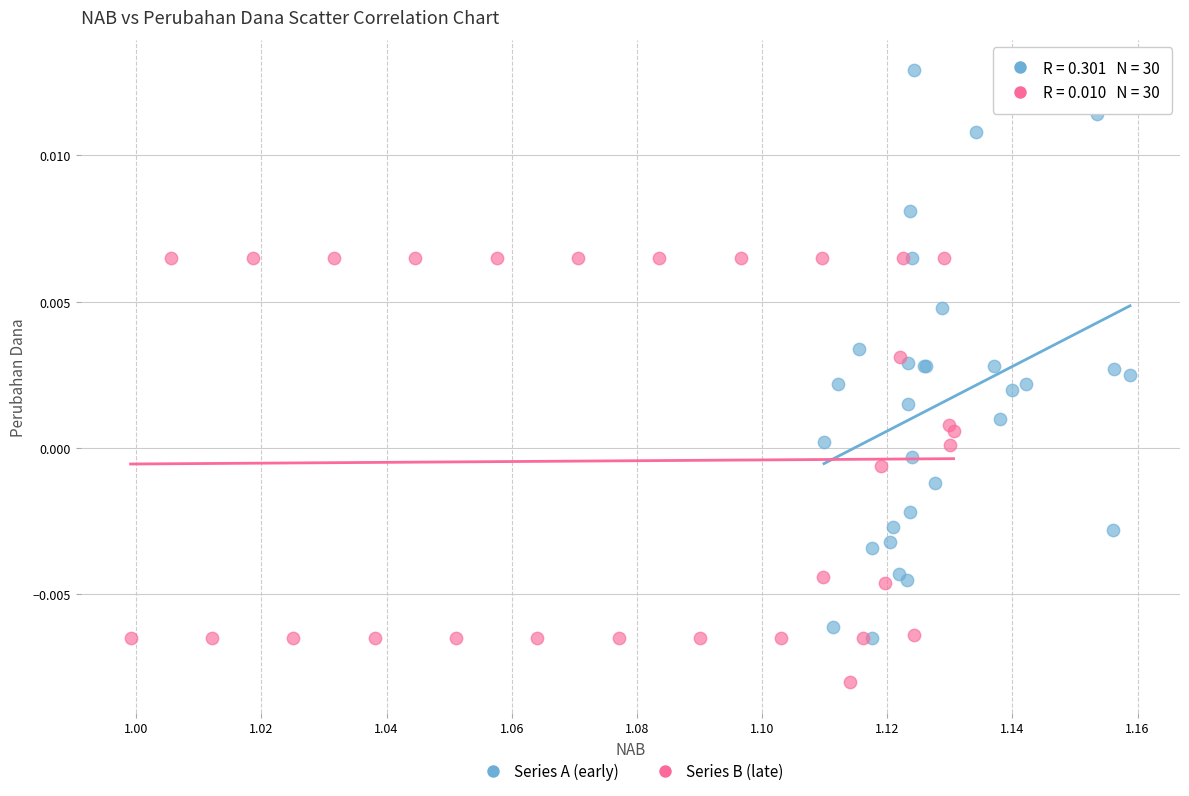

Which series contains the lowest Y value?

Series B (late)